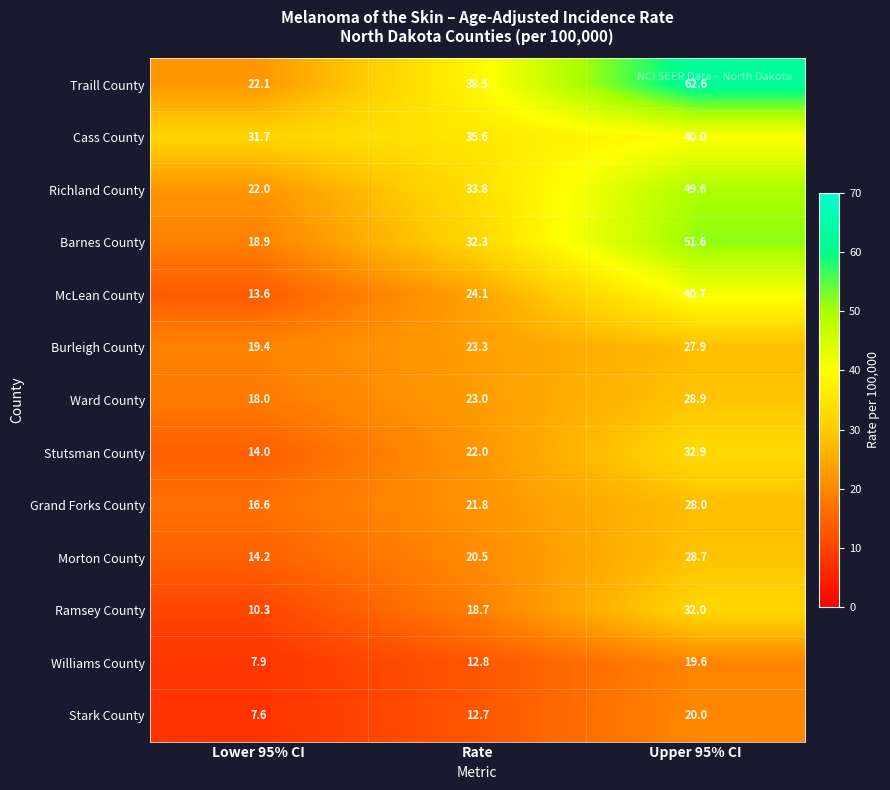

What is the difference between the highest and lowest values at Lower 95% CI?

24.1